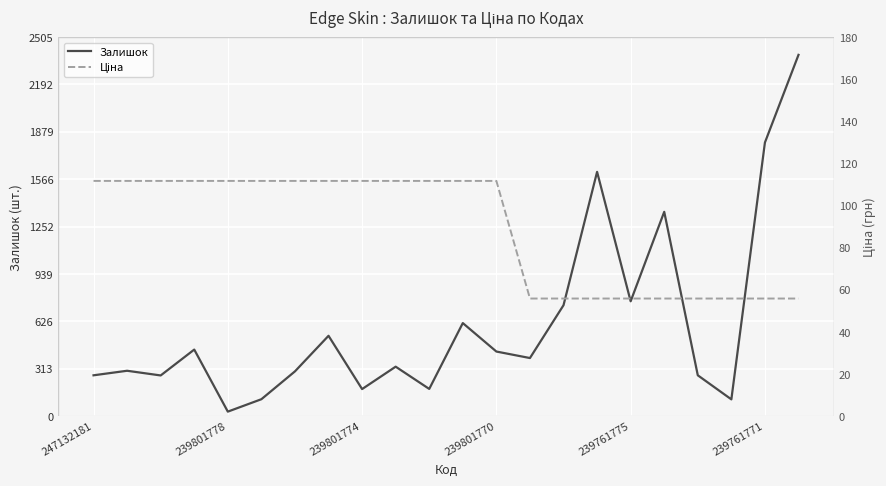

True or false: Залишок has a value of 166.8 at 18.

False